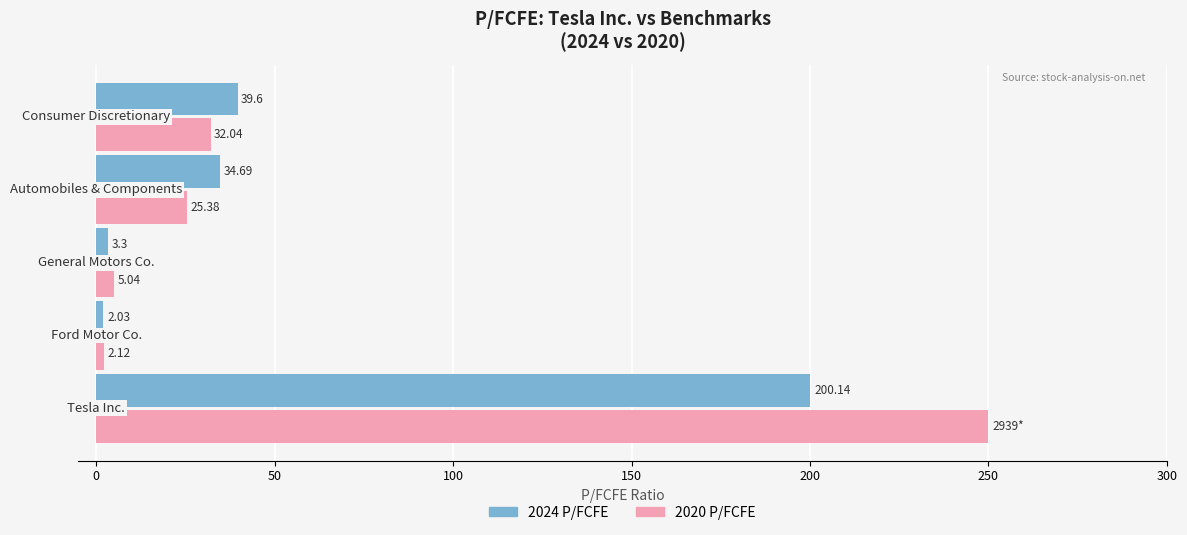

Which series has the widest spread of values?

2020 P/FCFE